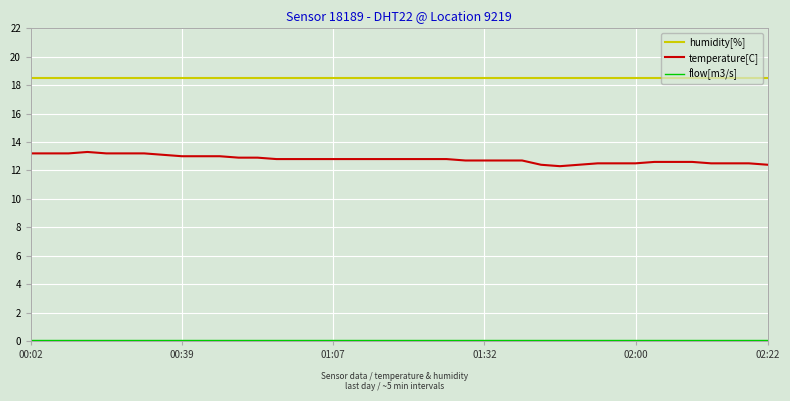

Which series has the widest spread of values?

temperature[C]